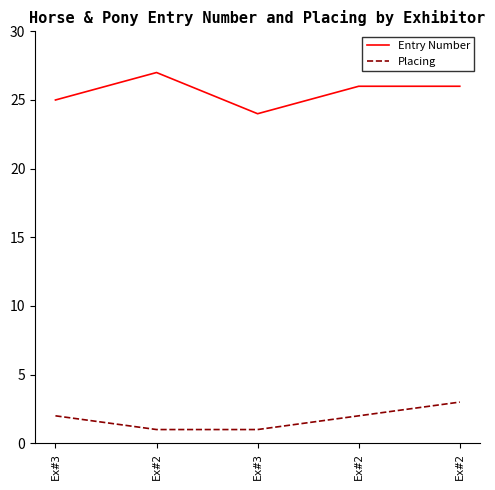

How many lines are shown in the chart?

2